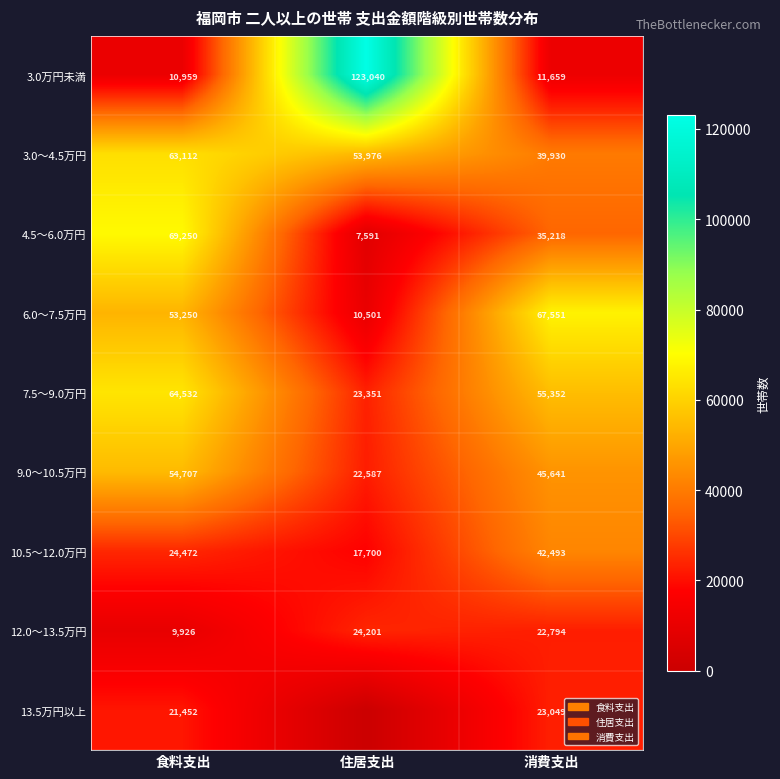

Rank the categories by 7.5～9.0万円 value from highest to lowest.

食料支出, 消費支出, 住居支出